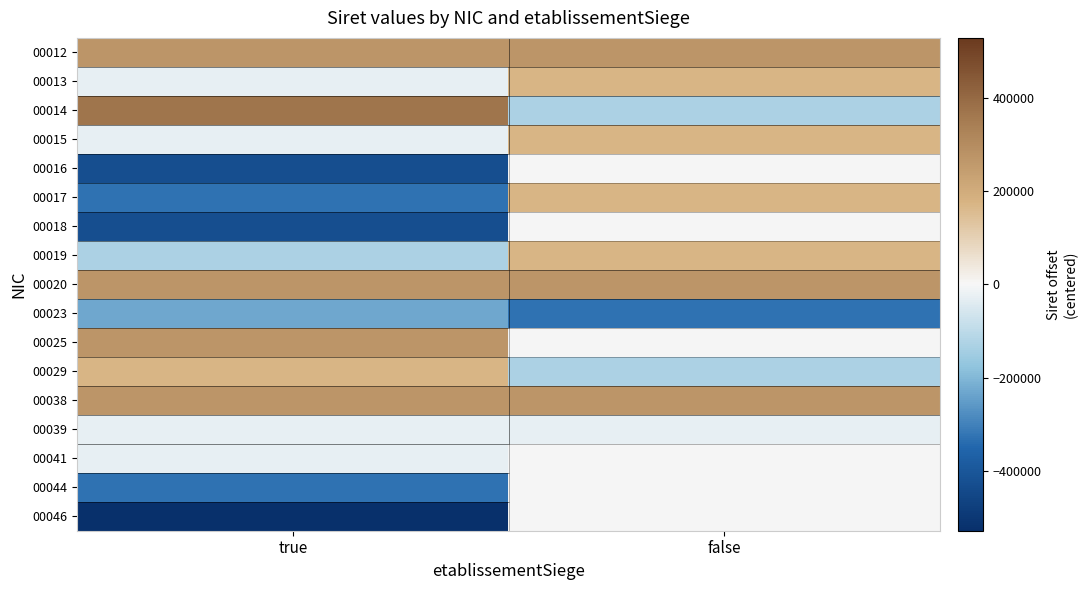

How many values in 00017 are below zero?

1